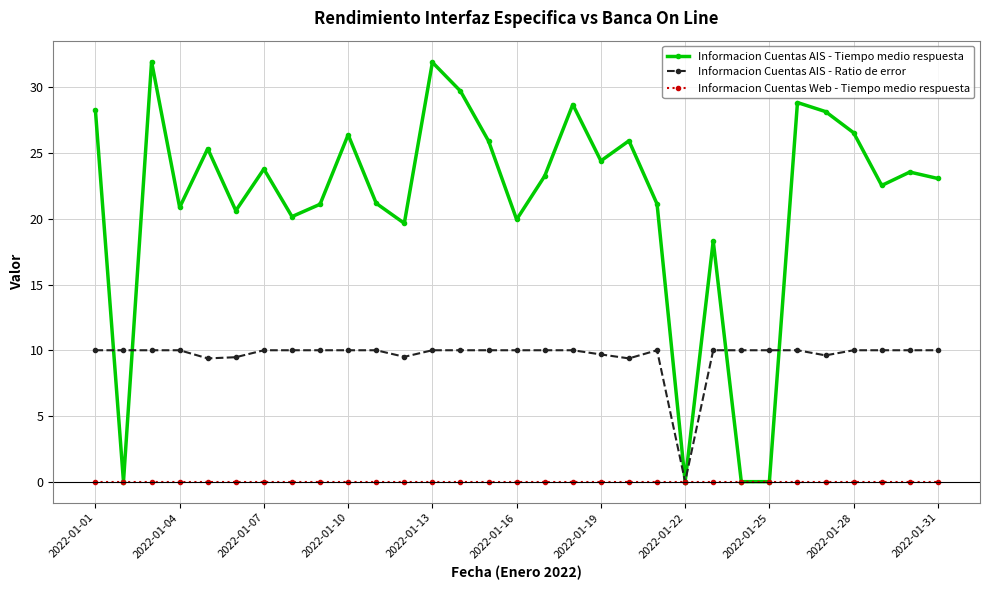

What is the sum of all Informacion Cuentas AIS - Tiempo medio respuesta values?

661.4